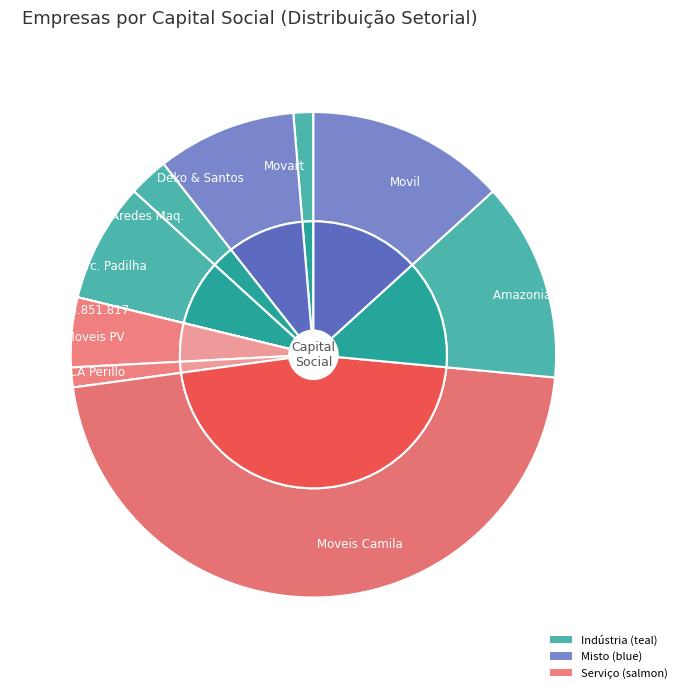

To the nearest percent, what is the average slice percentage?

10%